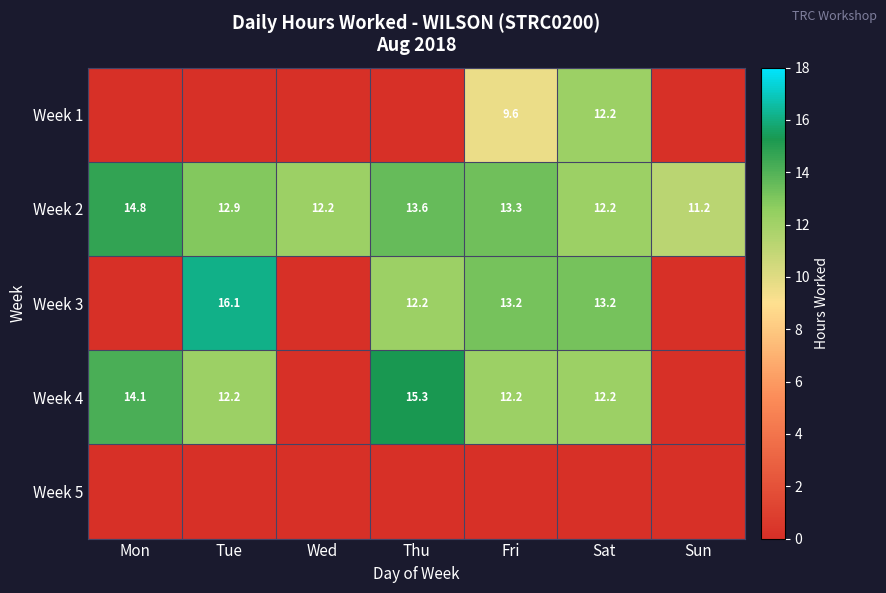

True or false: Week 2 has a value of 17.2 at Sat.

False